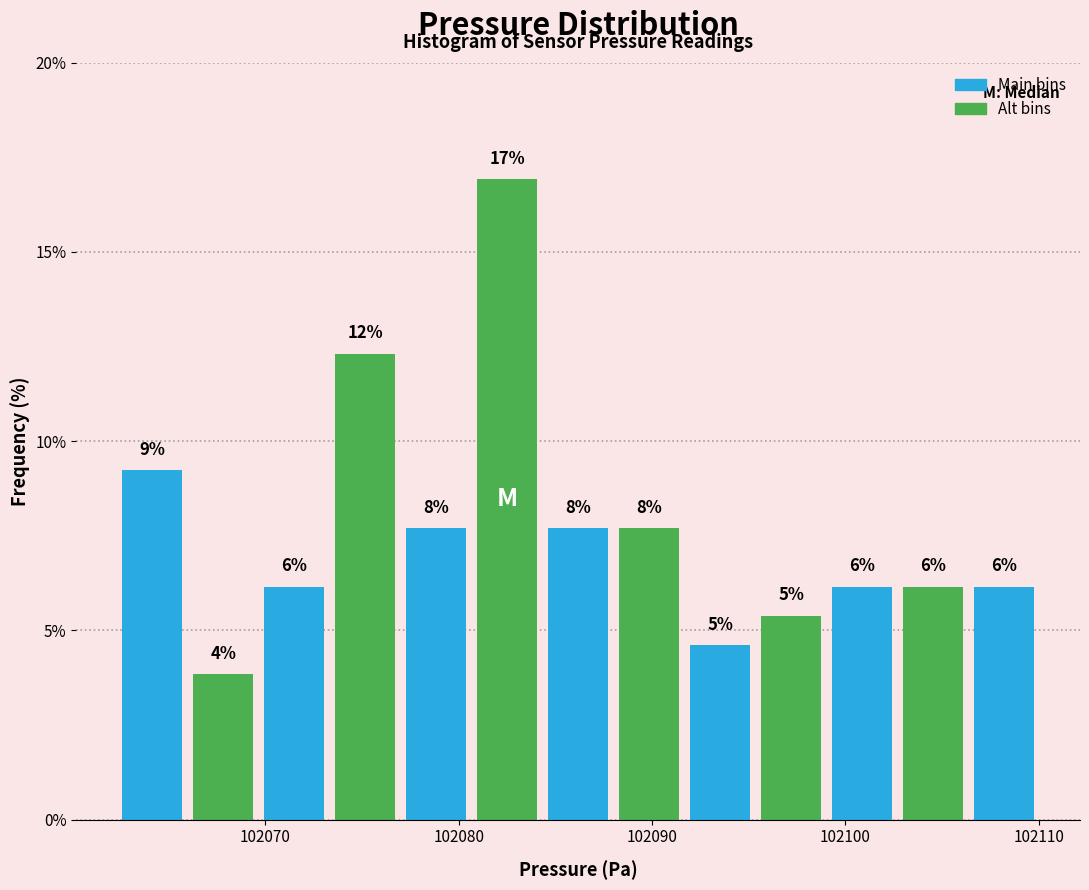

Read against the x-axis, roughly where is the centre of the tallest bar?

102083